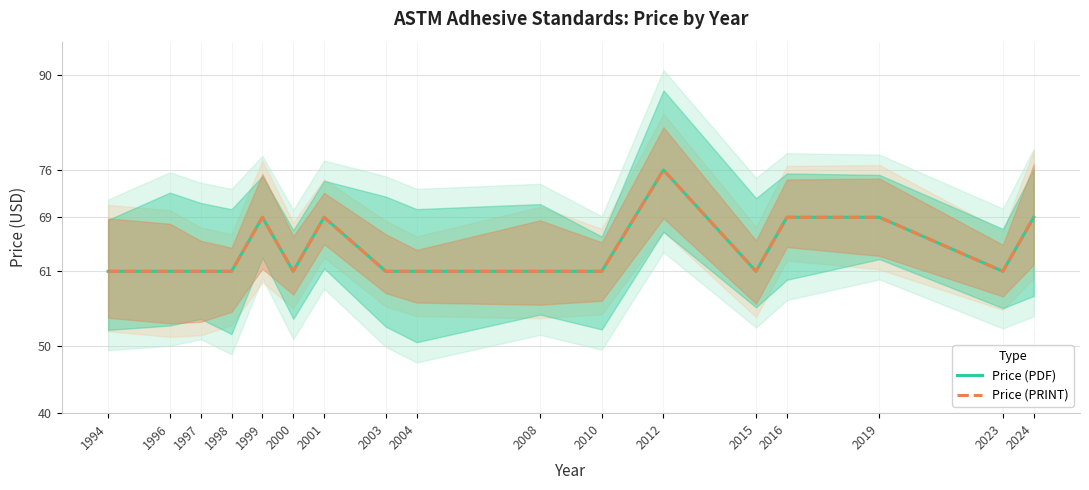

What is the minimum value for Price (PDF)?

61